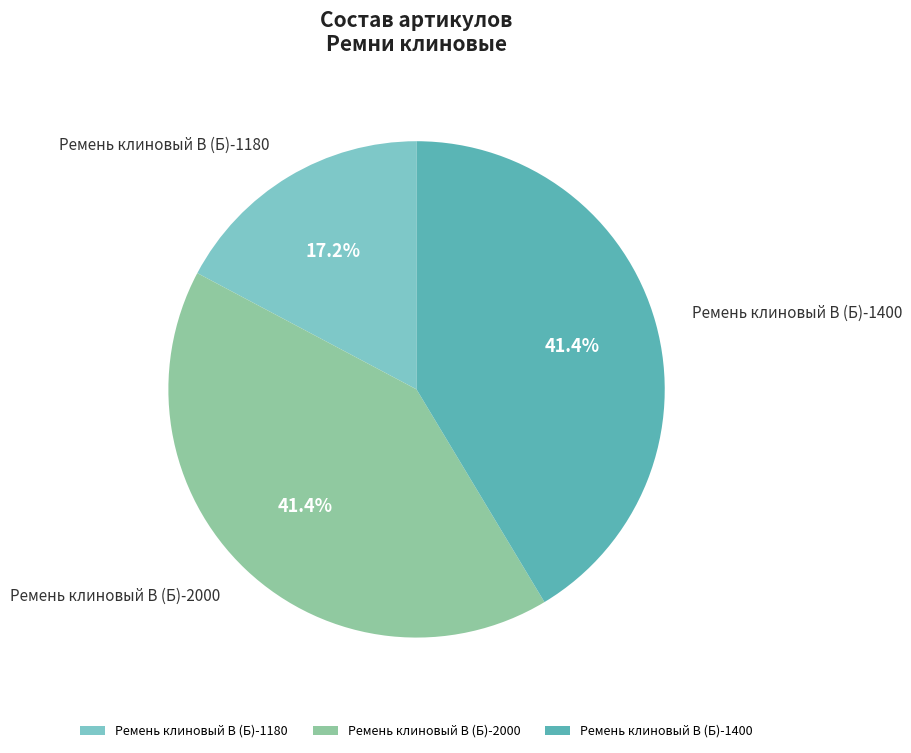

Combined, what portion of the pie is Ремень клиновый В (Б)-1180 and Ремень клиновый В (Б)-2000?

58.6%